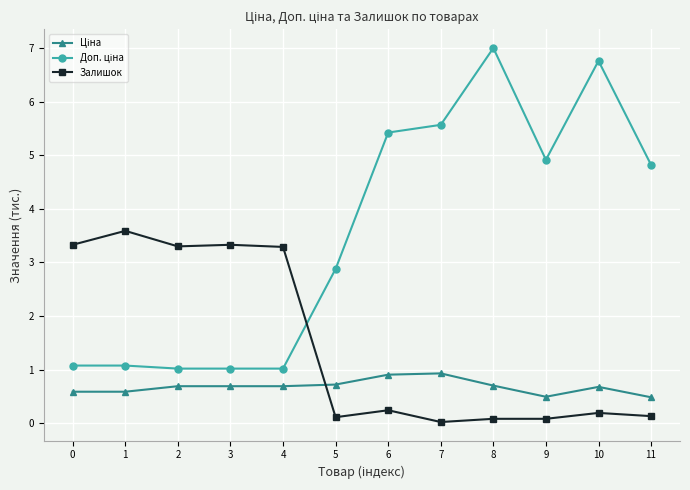

At which category does Залишок reach its first local peak?

1